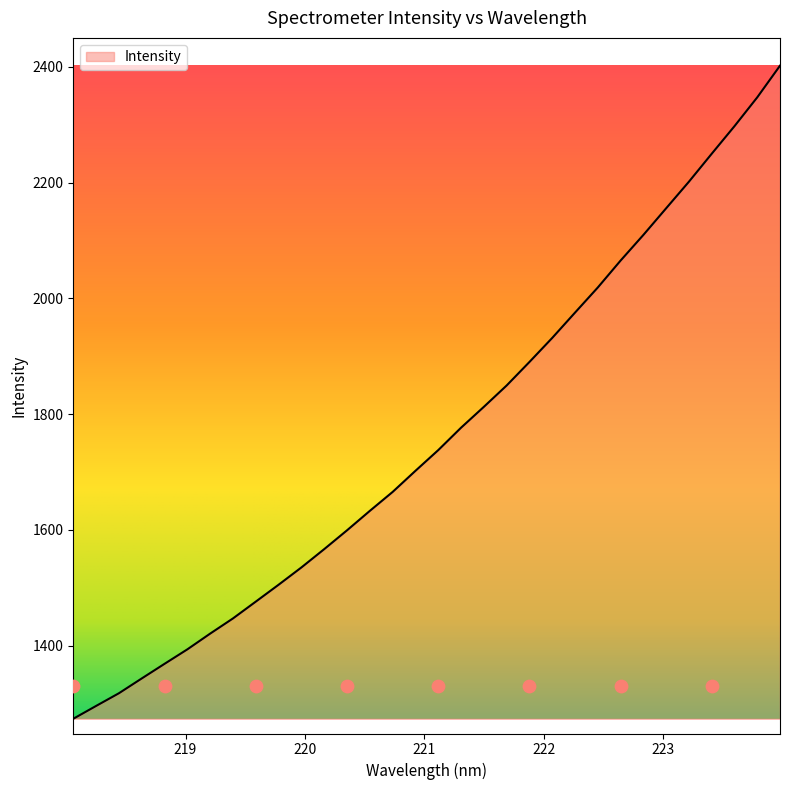

What is the change in value from 219.0156 to 221.4993?

+419.1